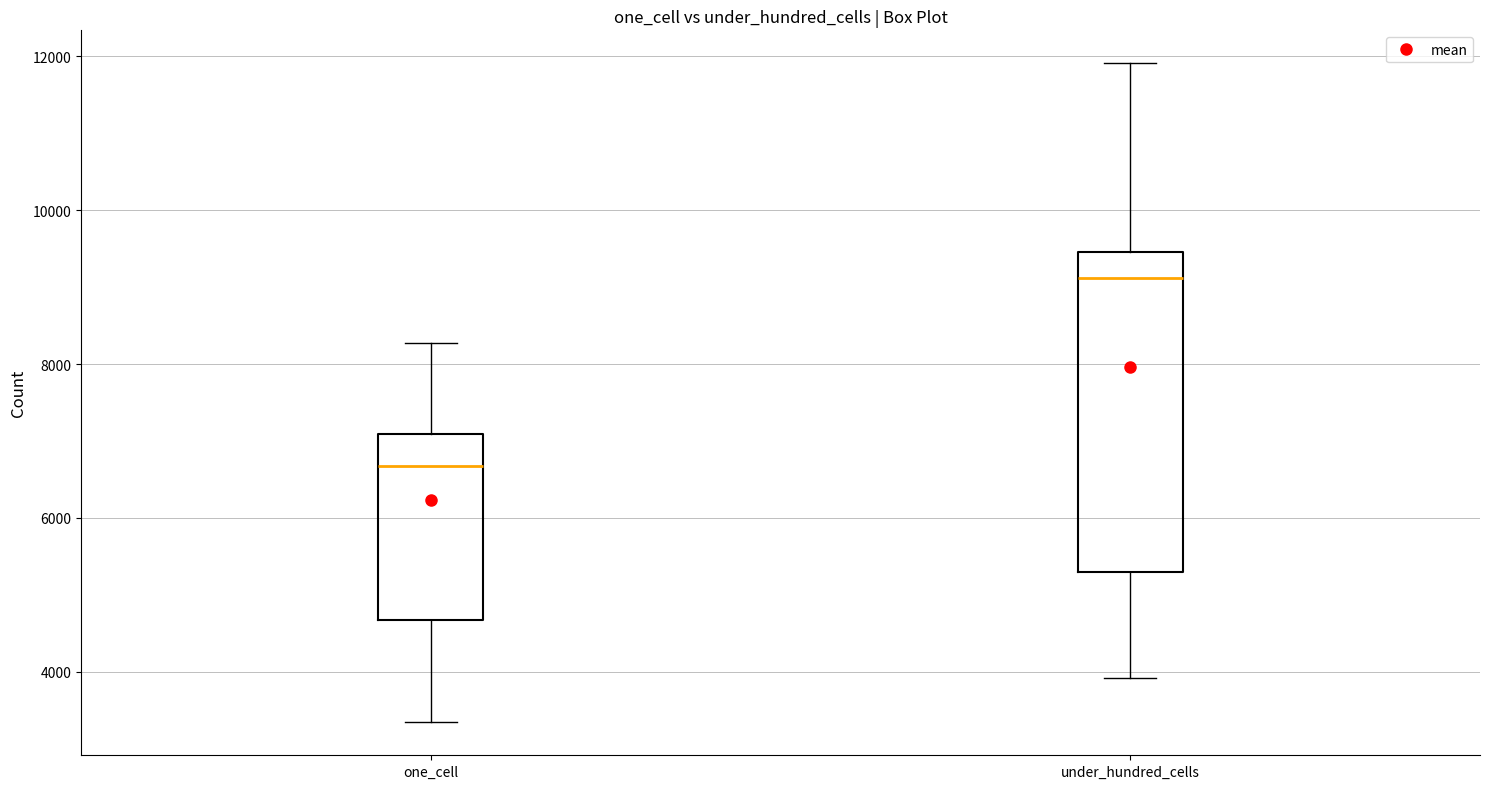

Where is the upper edge of the box for one_cell on the y-axis? The values are not printed on the chart, so give them approximately, as read against the axis.

7000